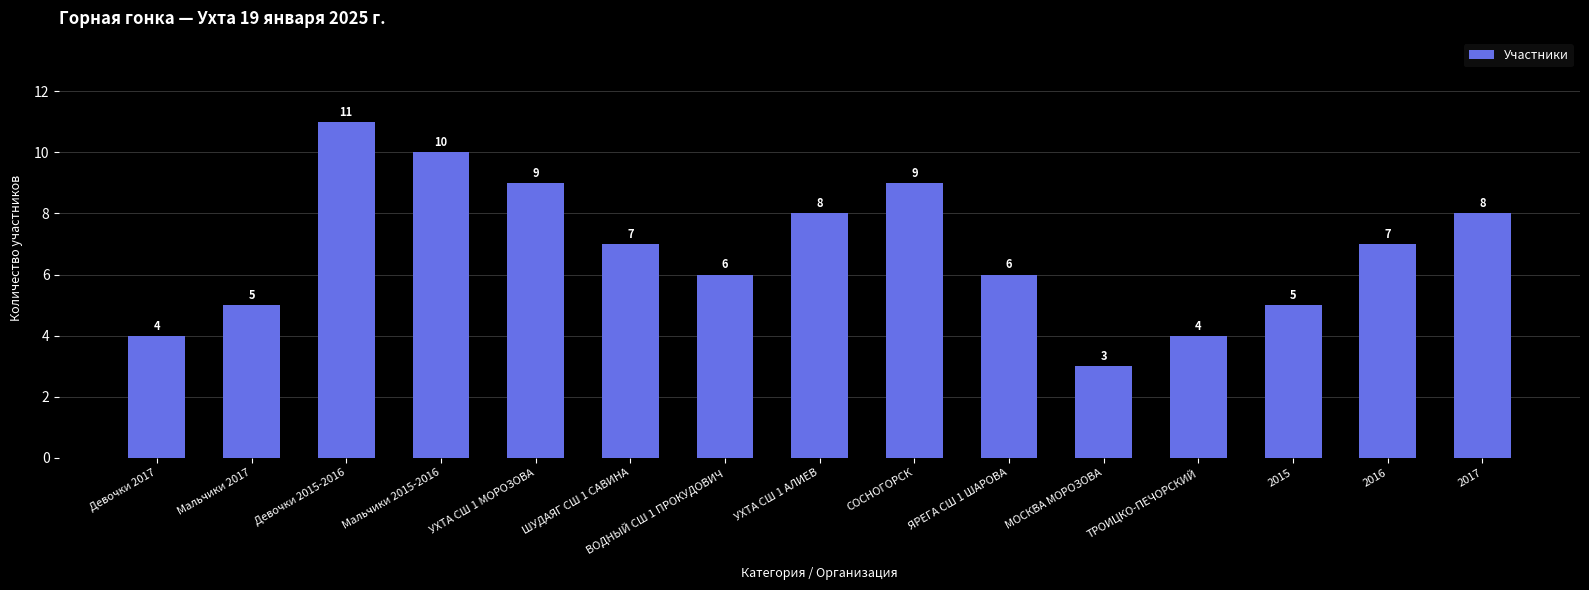

What is the label of the 10th bar from the right?

ШУДАЯГ СШ 1 САВИНА